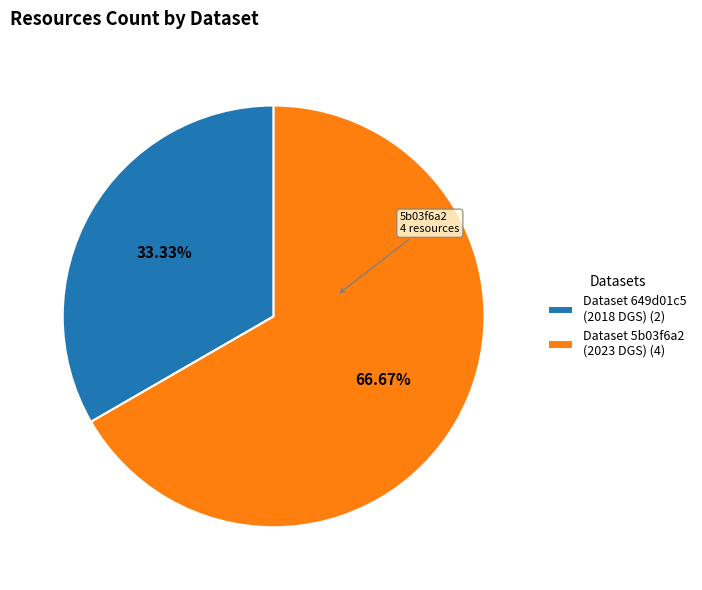

Is there a majority slice in this chart?

Yes